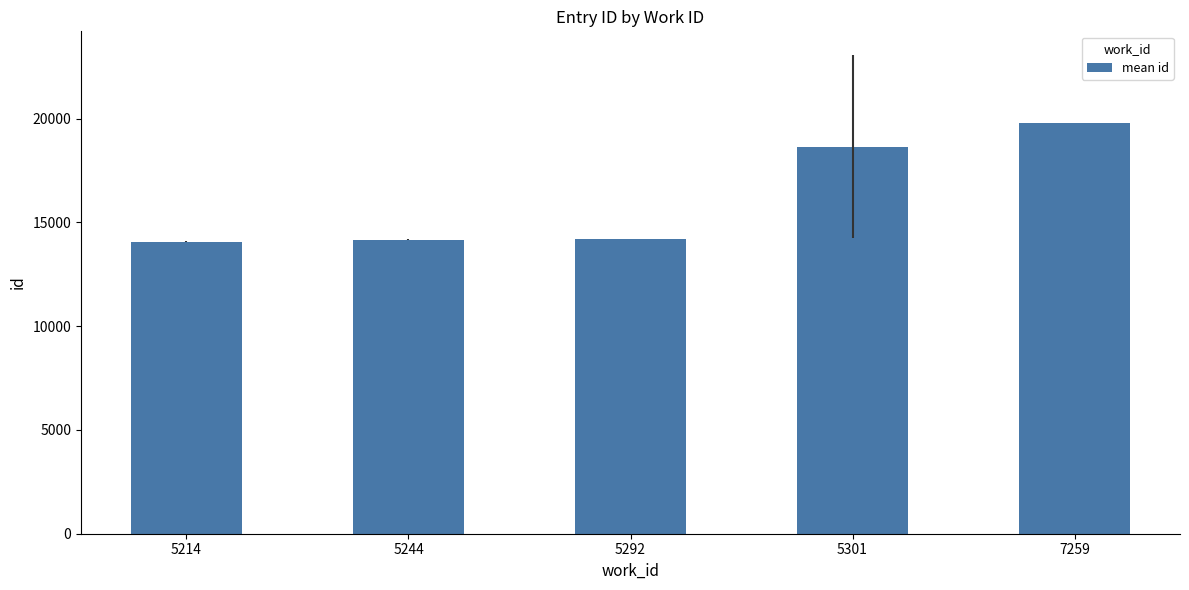

What is the greatest value displayed?

19793.0